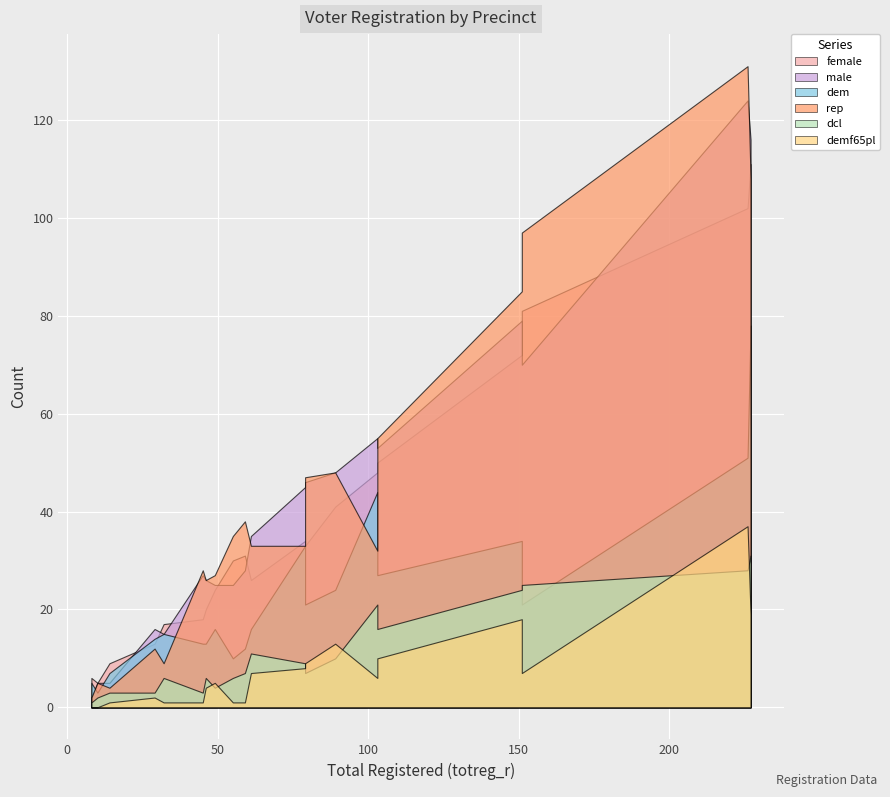

In rep, how many points are lower than both neighbors (excluding endpoints)?

6